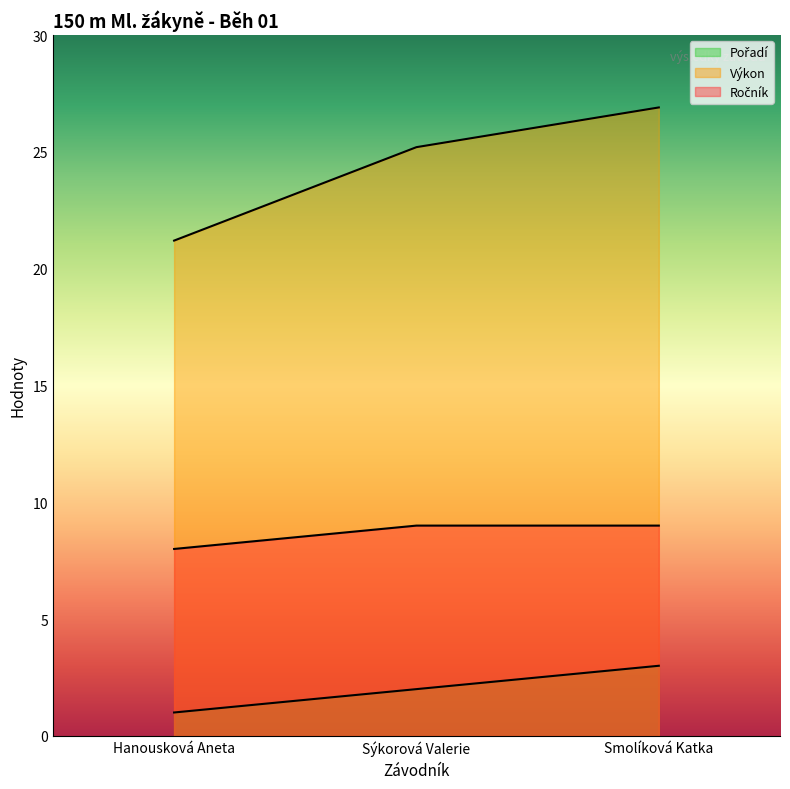

What are all the series names shown in the legend?

Pořadí, Výkon, Ročník